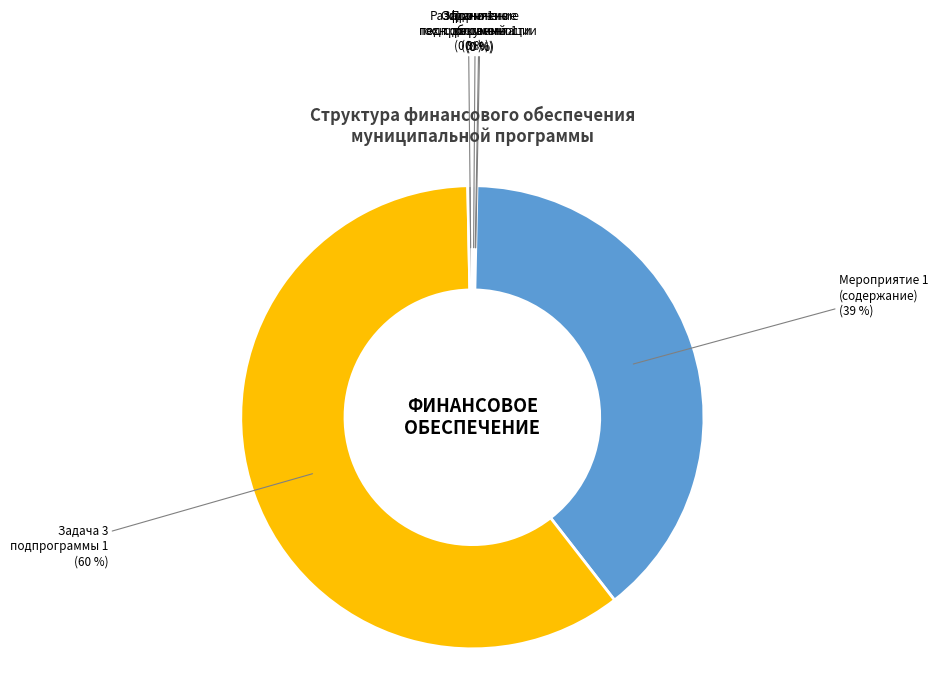

What is the largest slice in the pie chart?

Задача 3 подпрограммы 1